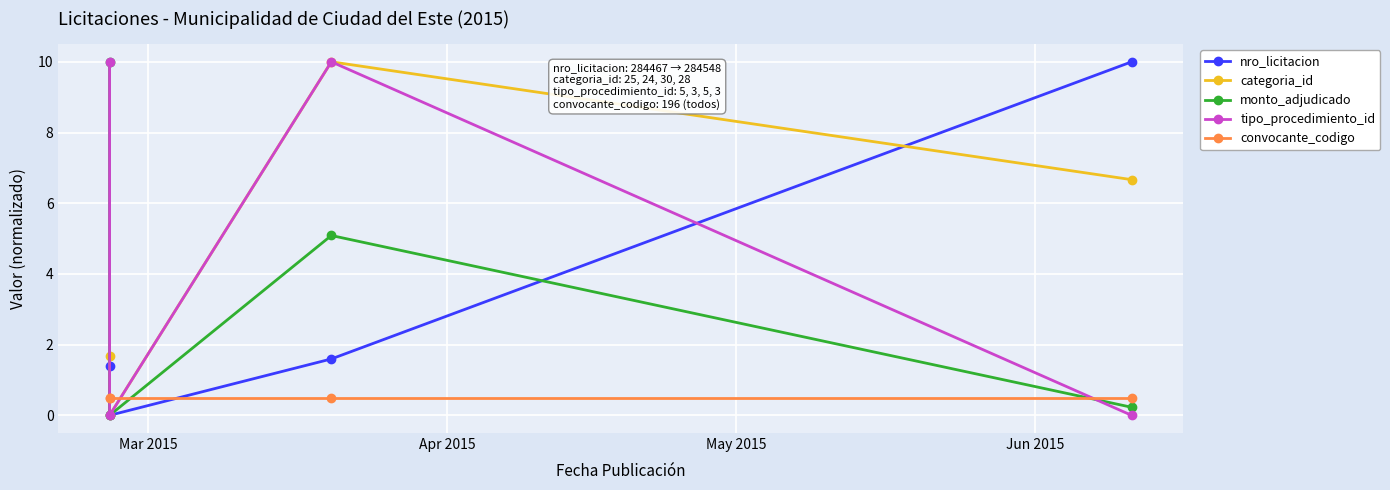

What position from the right is Apr 2015?

3